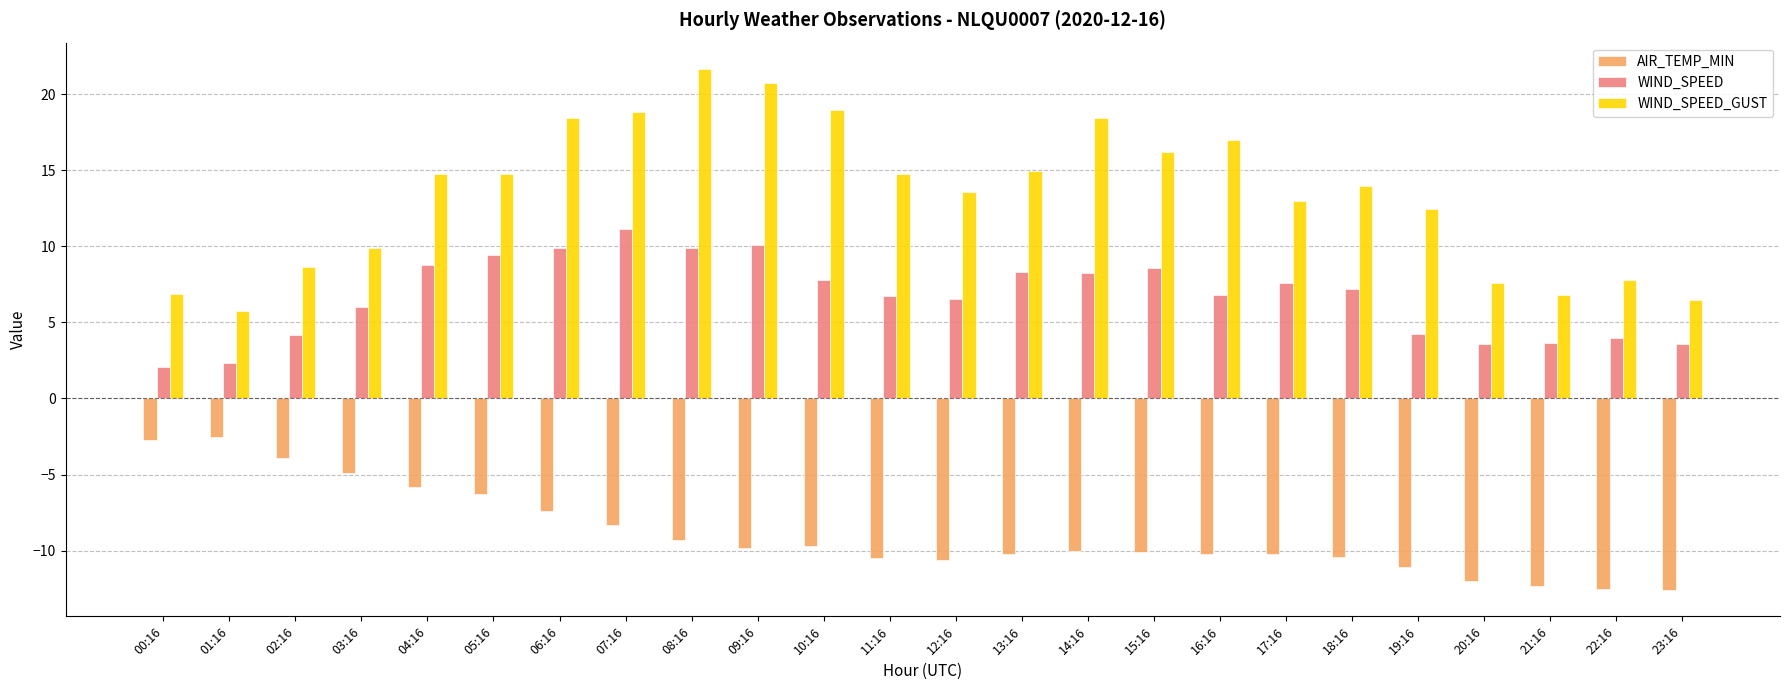

List the series in order of their peak value, lowest first.

AIR_TEMP_MIN, WIND_SPEED, WIND_SPEED_GUST